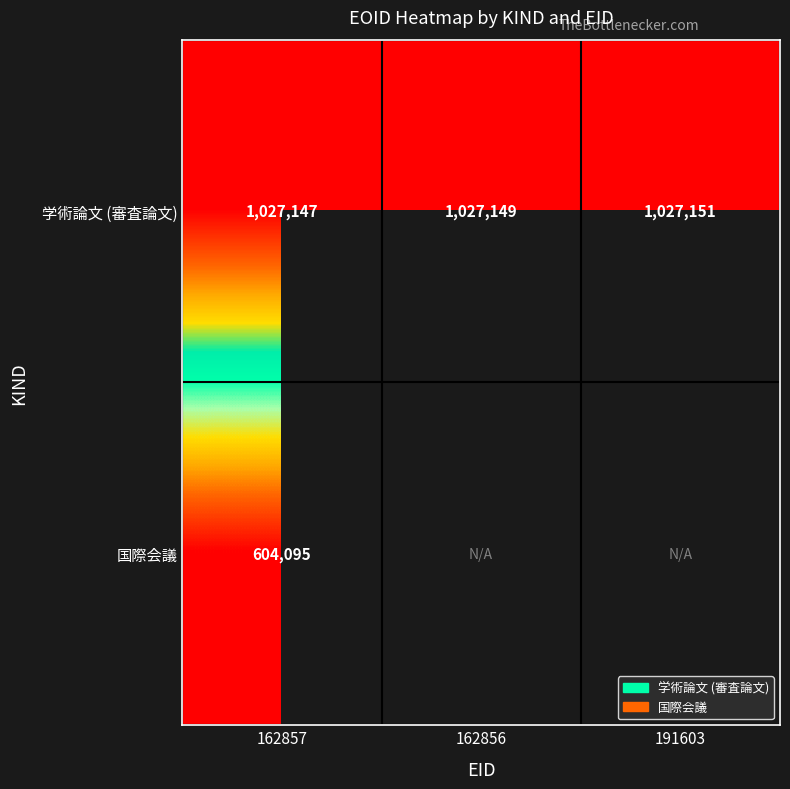

How many data points does each series have?

3